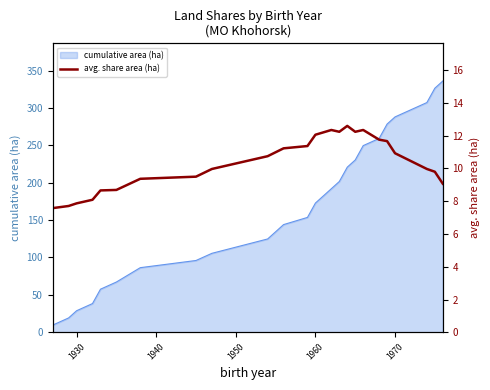

What is the lowest value of the cumulative area (ha) series?

9.6